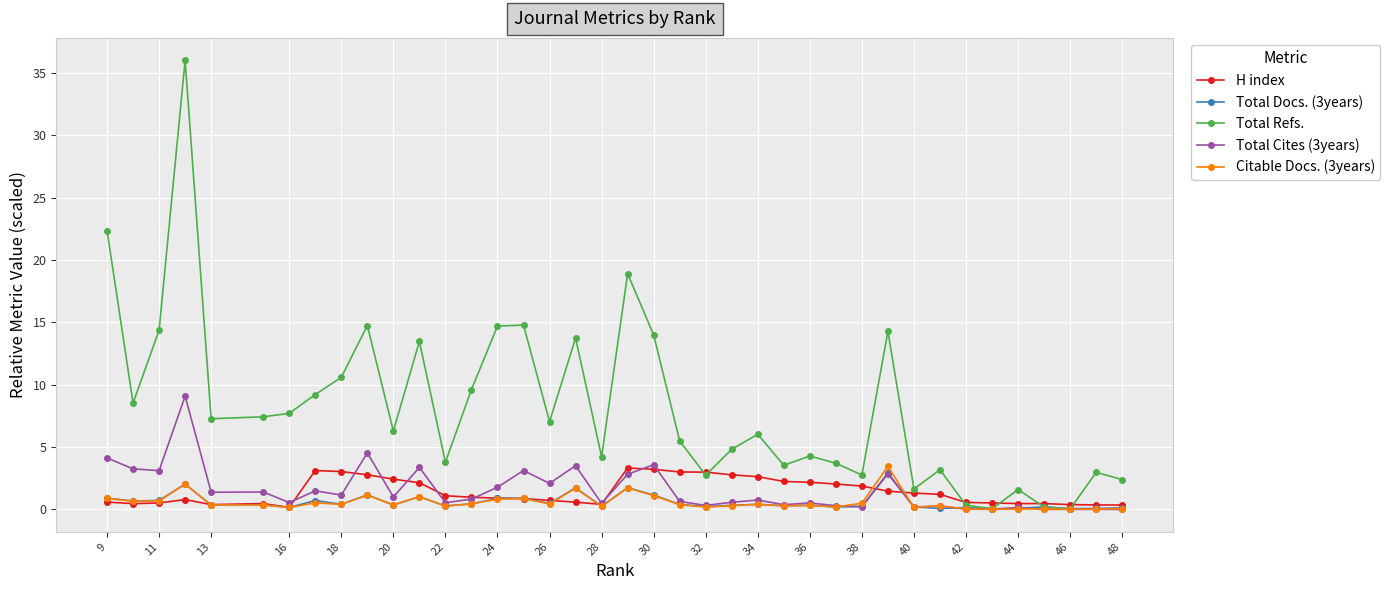

Which series has the largest total across all categories?

Total Refs.